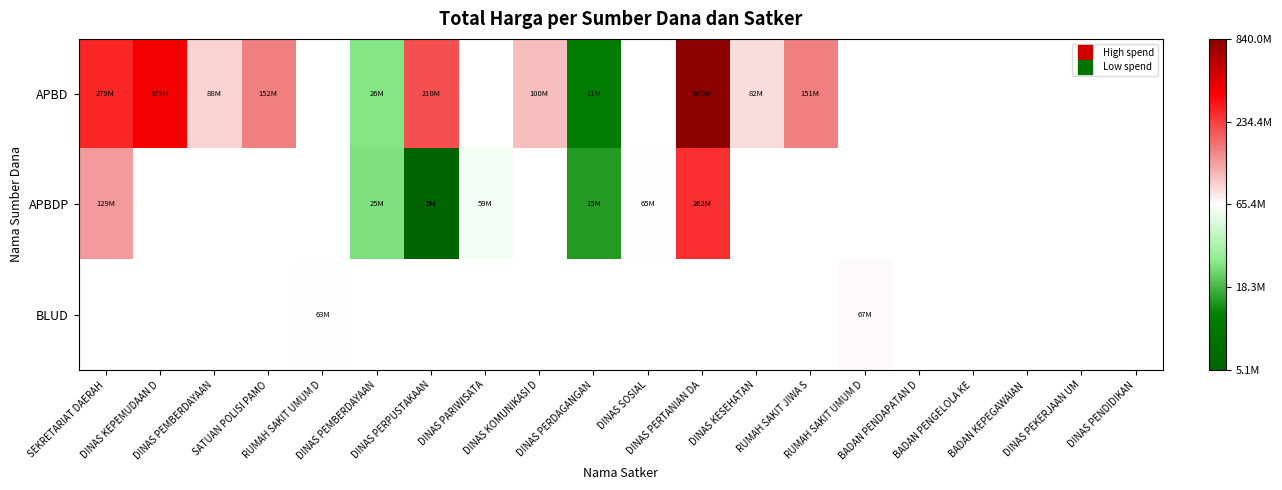

Between DINAS KESEHATAN and DINAS KEPEMUDAAN D, which is larger?

DINAS KEPEMUDAAN D